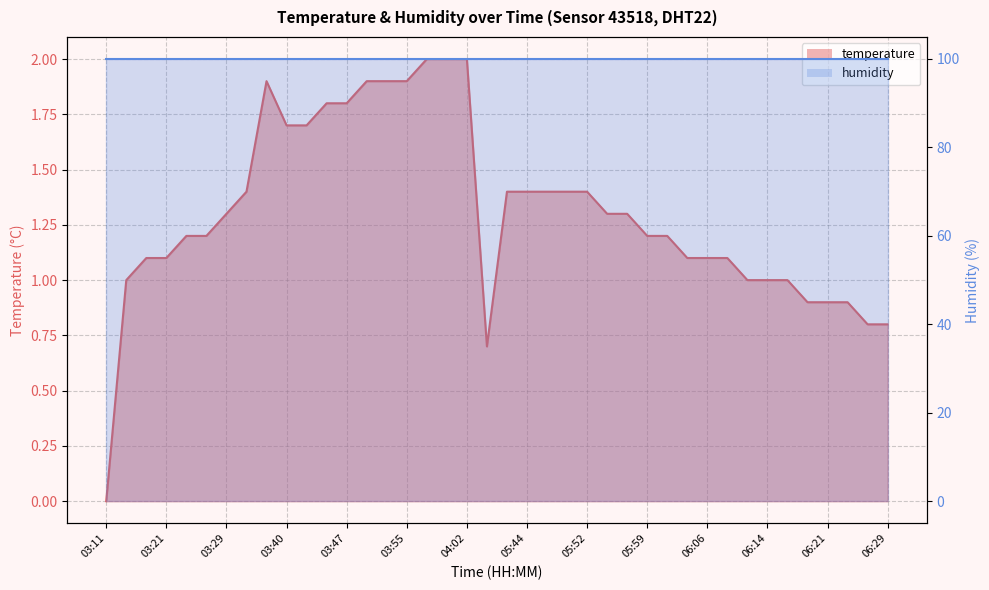

What is the label of the 17th point from the left?

03:58